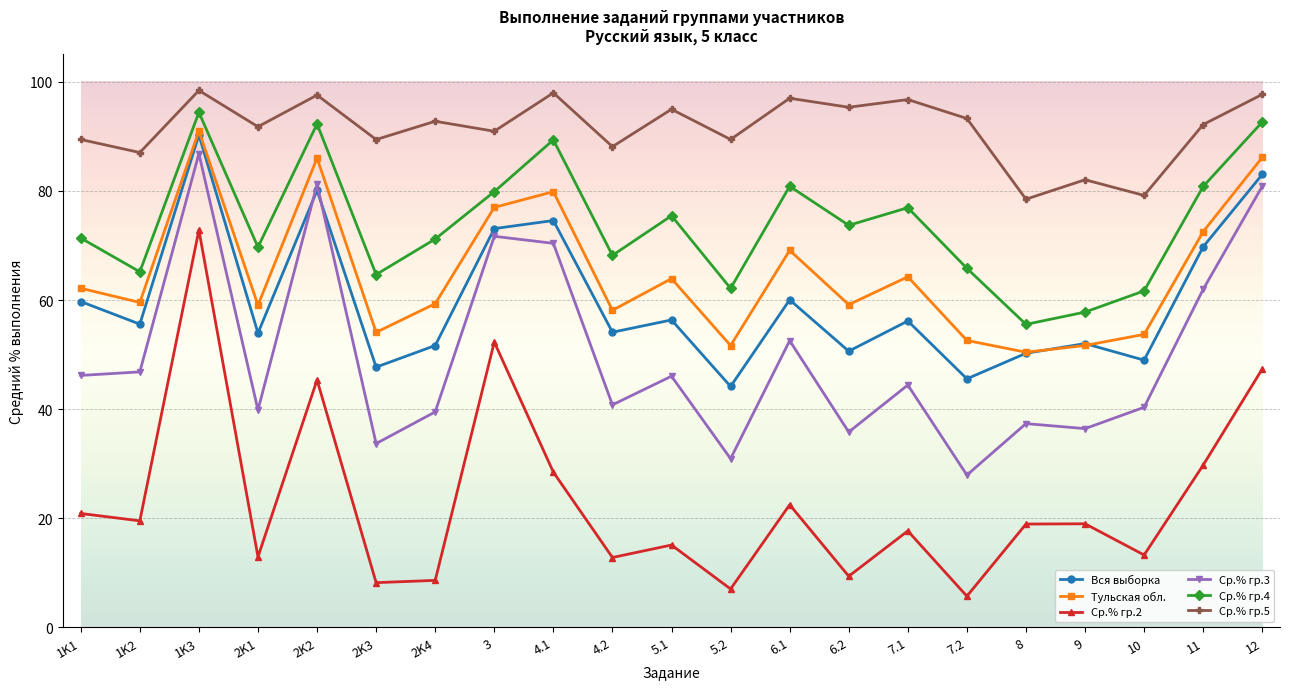

Is it true that Ср.% гр.2 equals 5.3 at 2K1?

False